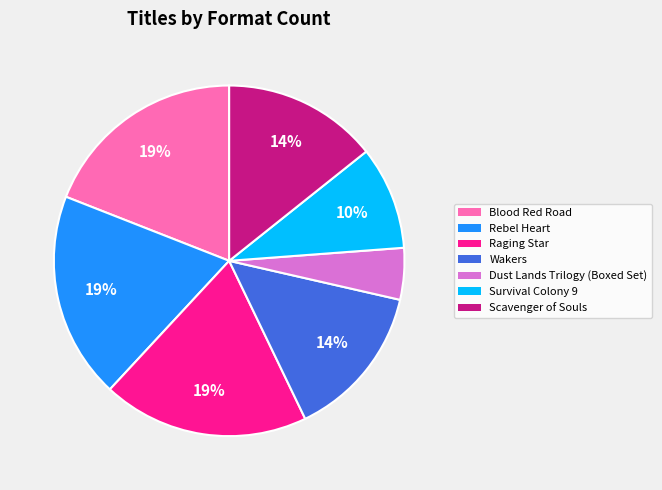

To the nearest percent, what is the difference between the largest and smallest slice percentages?

14%